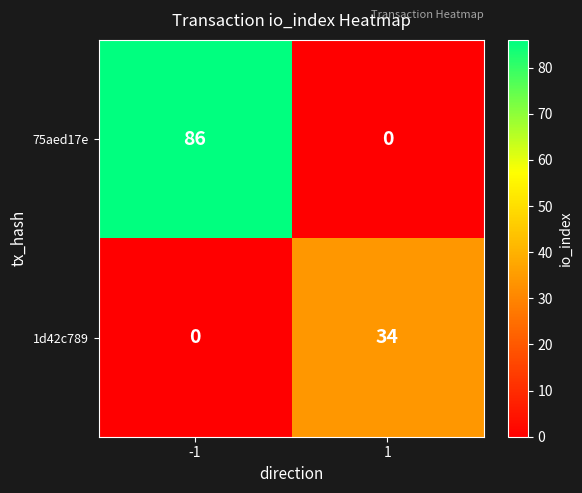

Which series has the largest total across all categories?

75aed17e